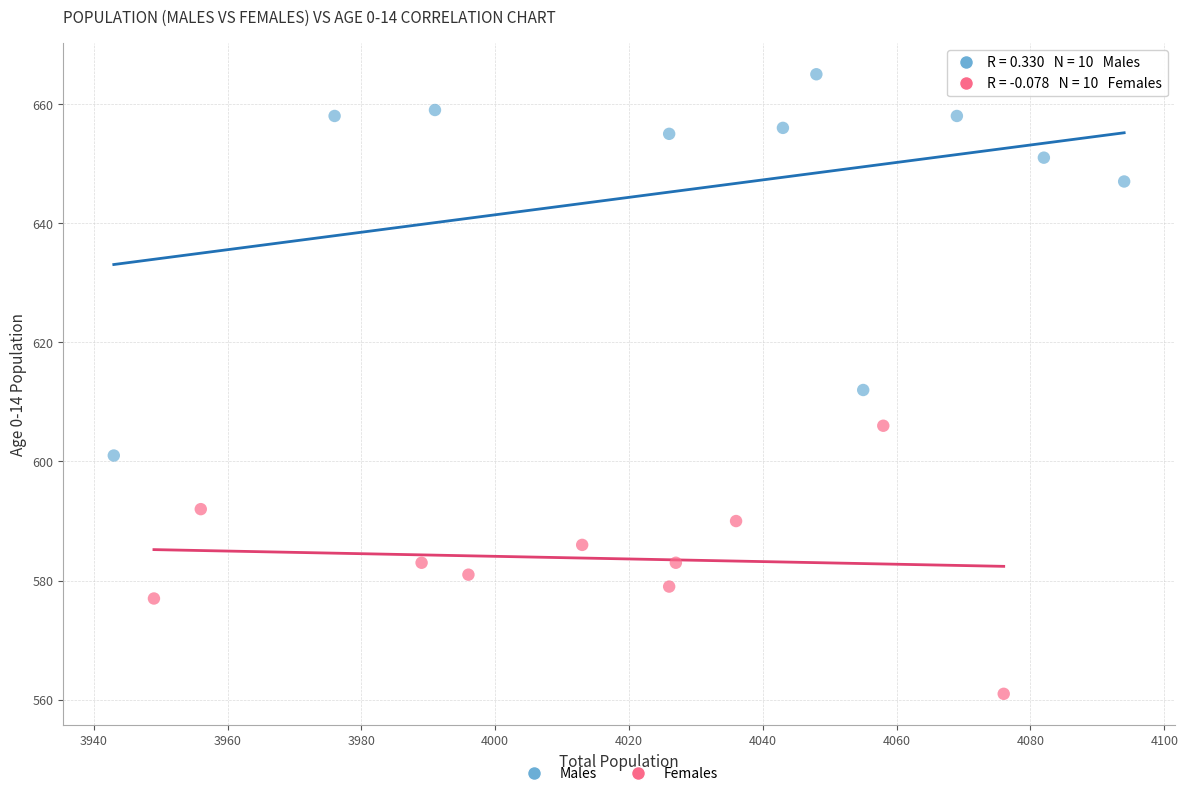

Which series reaches the maximum Y coordinate?

Males